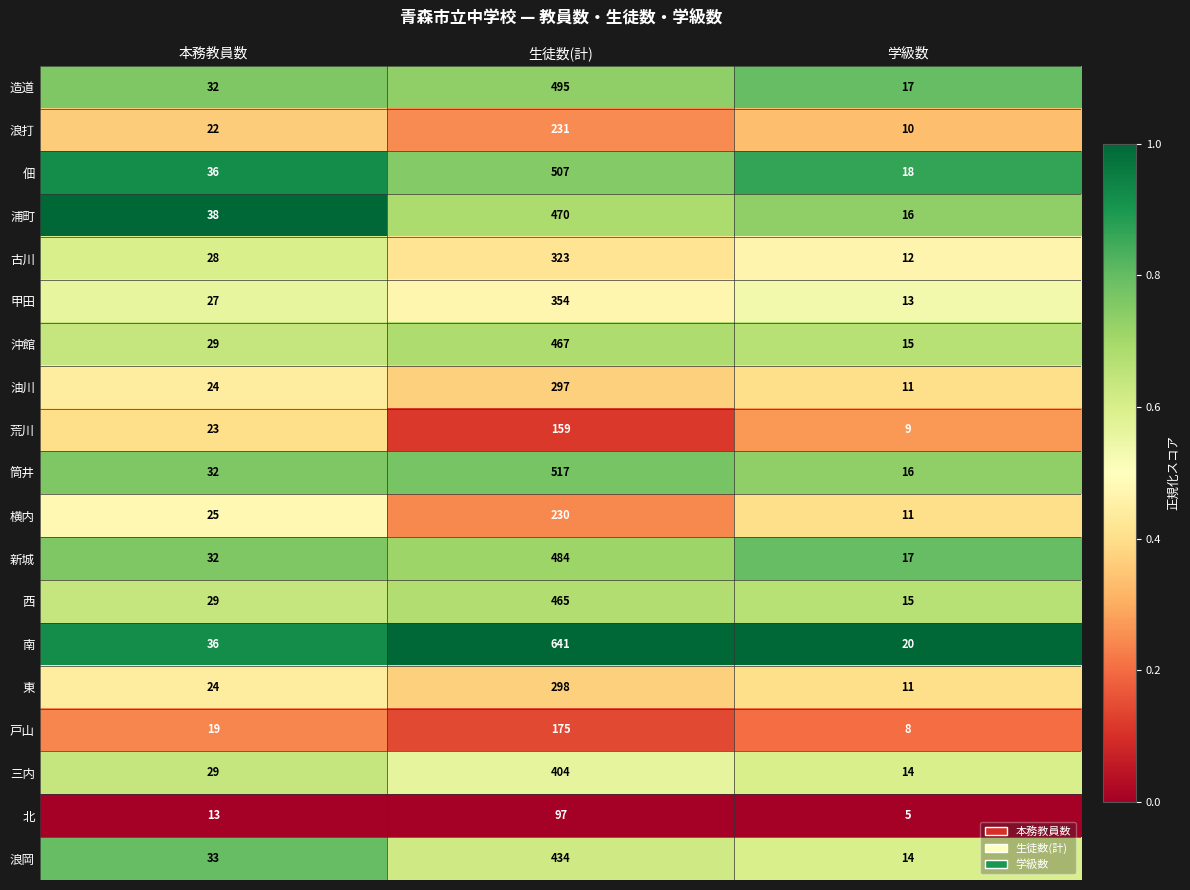

Rank the series by their maximum value, from highest to lowest.

南, 筒井, 佃, 造道, 新城, 浦町, 沖館, 西, 浪岡, 三内, 甲田, 古川, 東, 油川, 浪打, 横内, 戸山, 荒川, 北